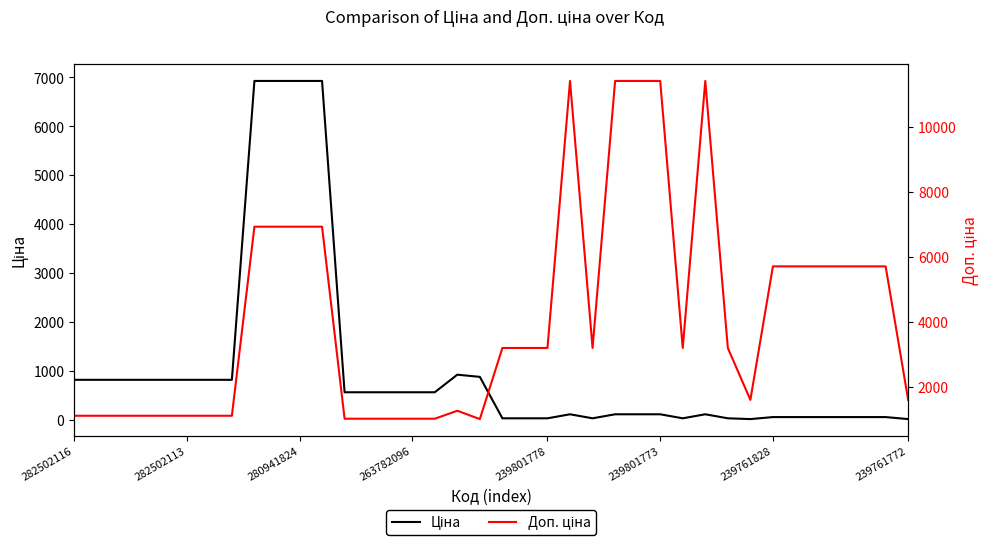

In Доп. ціна, how many points are lower than both neighbors (excluding endpoints)?

4